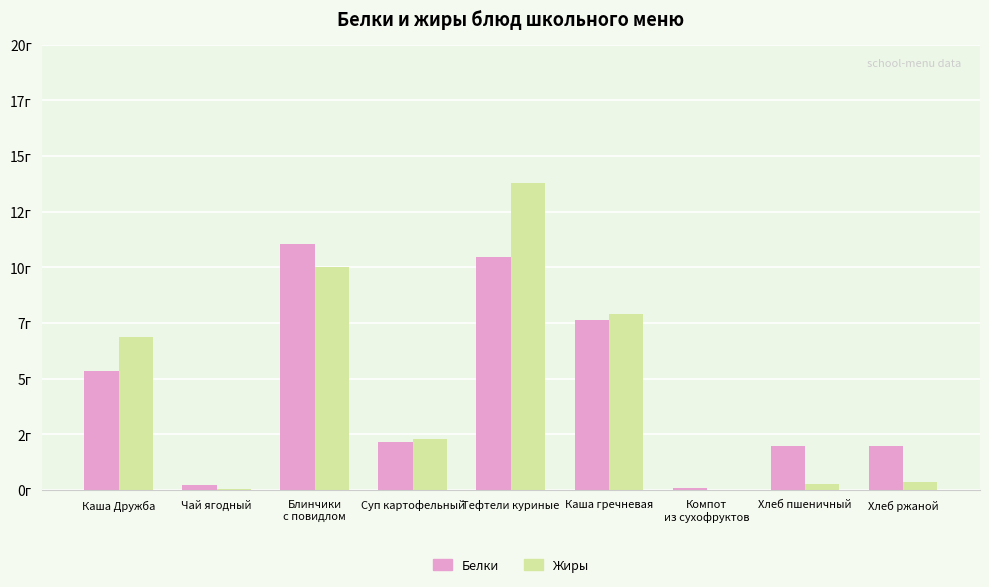

Is it true that Белки equals 2.6 at Хлеб пшеничный?

False